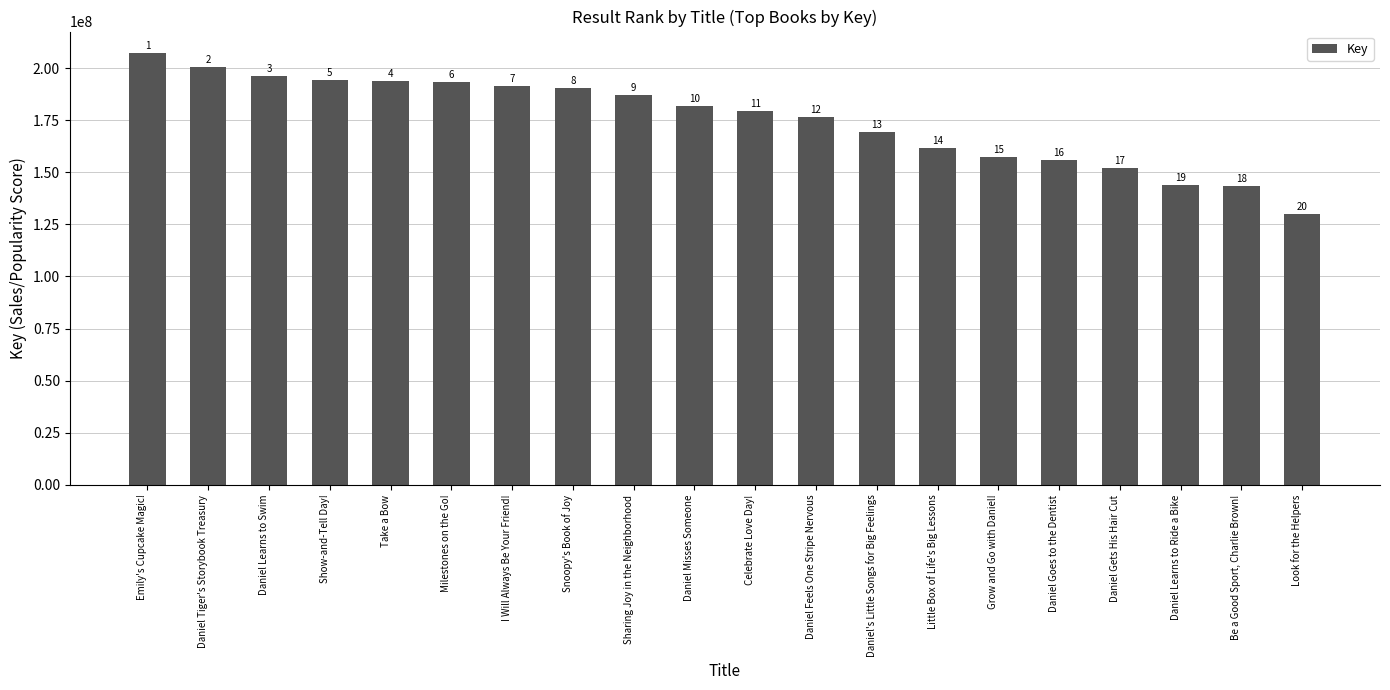

How many bars are there in total?

20